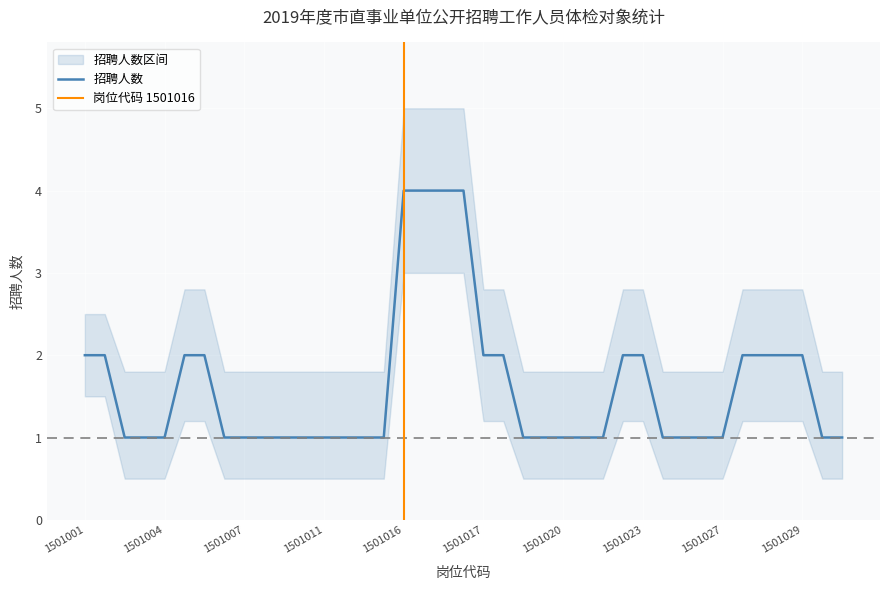

Is the value of 招聘人数_upper at 1501023 greater than the value of 招聘人数 at 1501016?

No